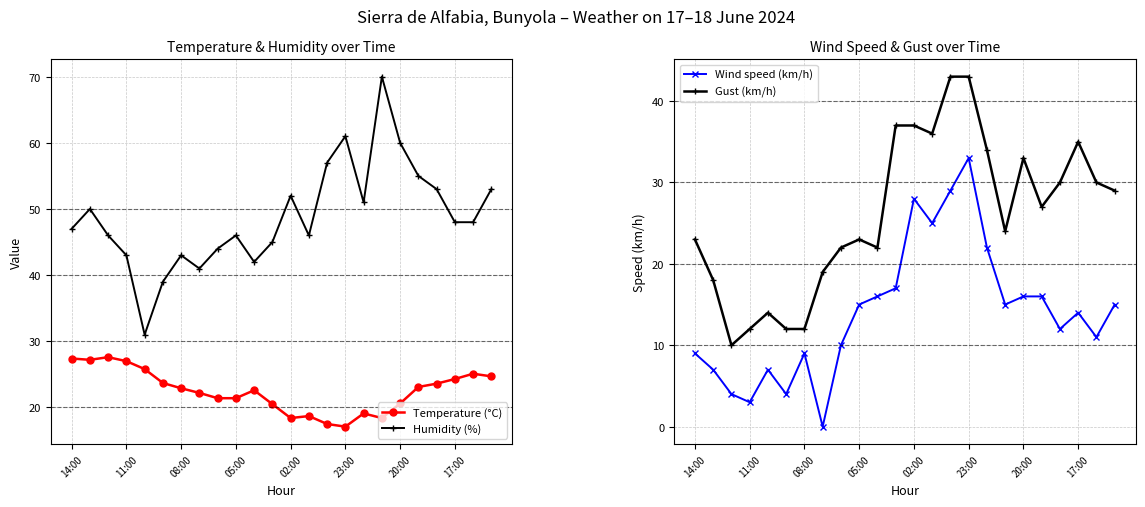

The value of Wind speed (km/h) at 08:00 is 9. True or false?

True